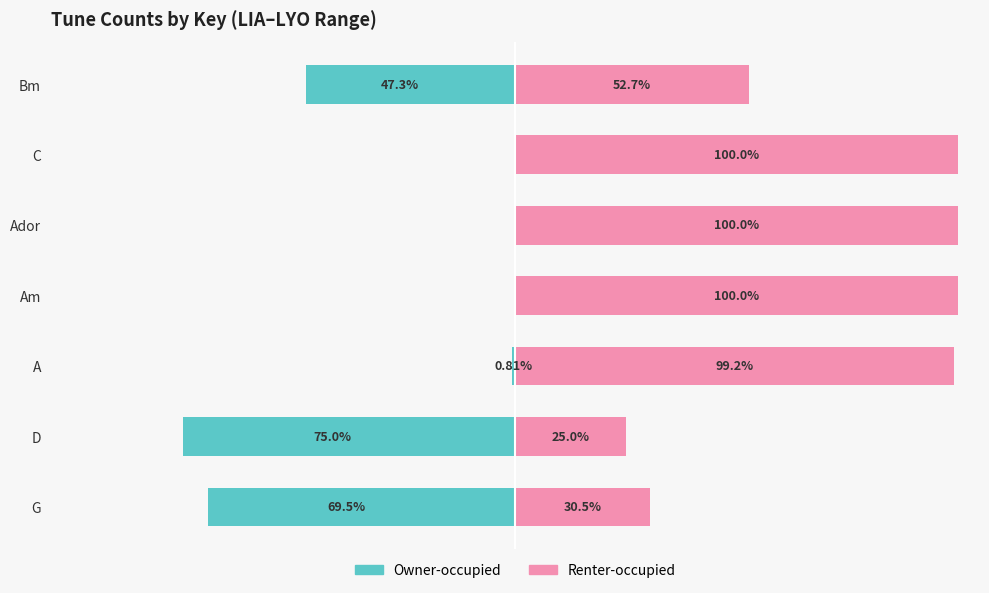

Between A and Am, which series saw the biggest shift?

Owner-occupied